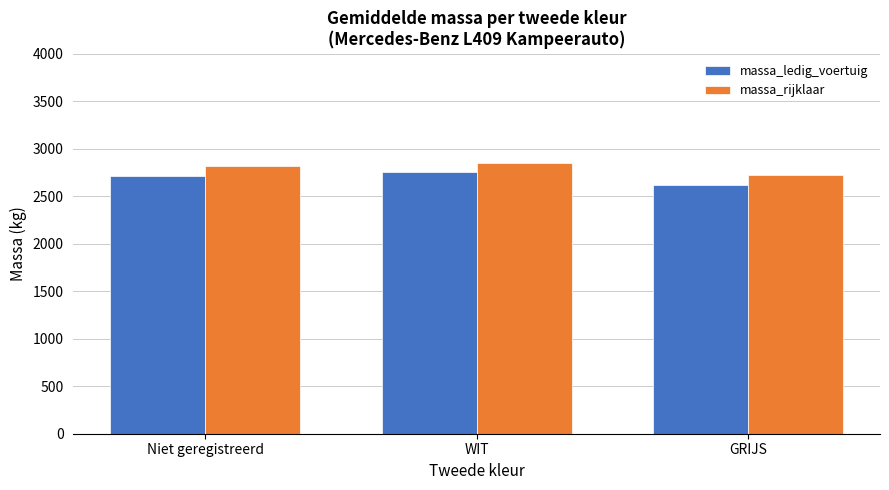

How many groups of bars are there?

3